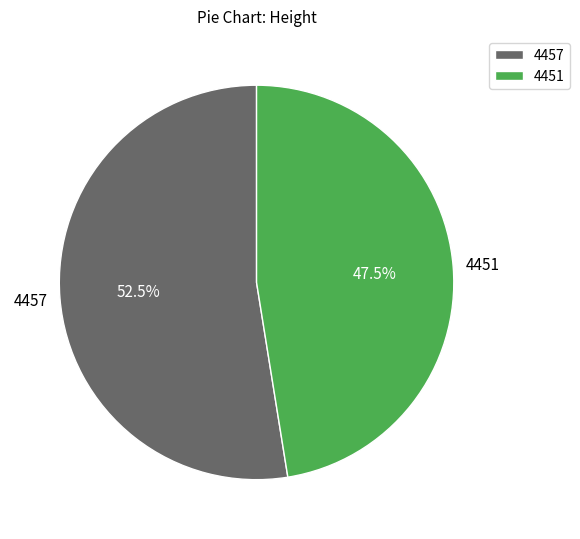

What portion of the pie excludes 4457?

47.5%